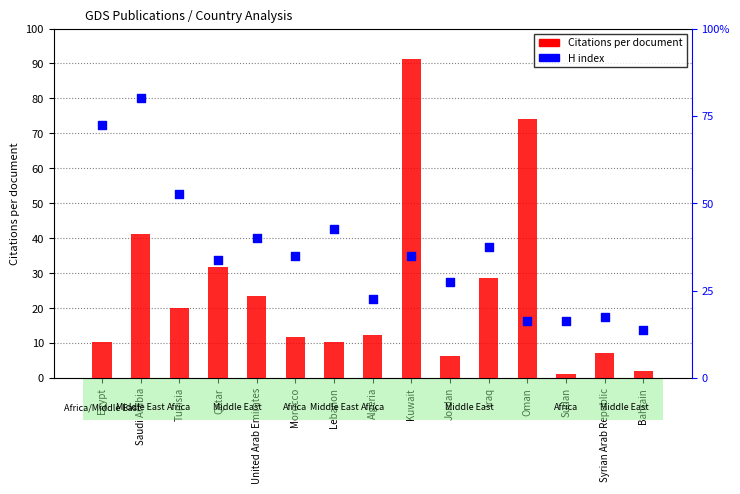

Which series reaches the maximum Y coordinate?

Citations per document